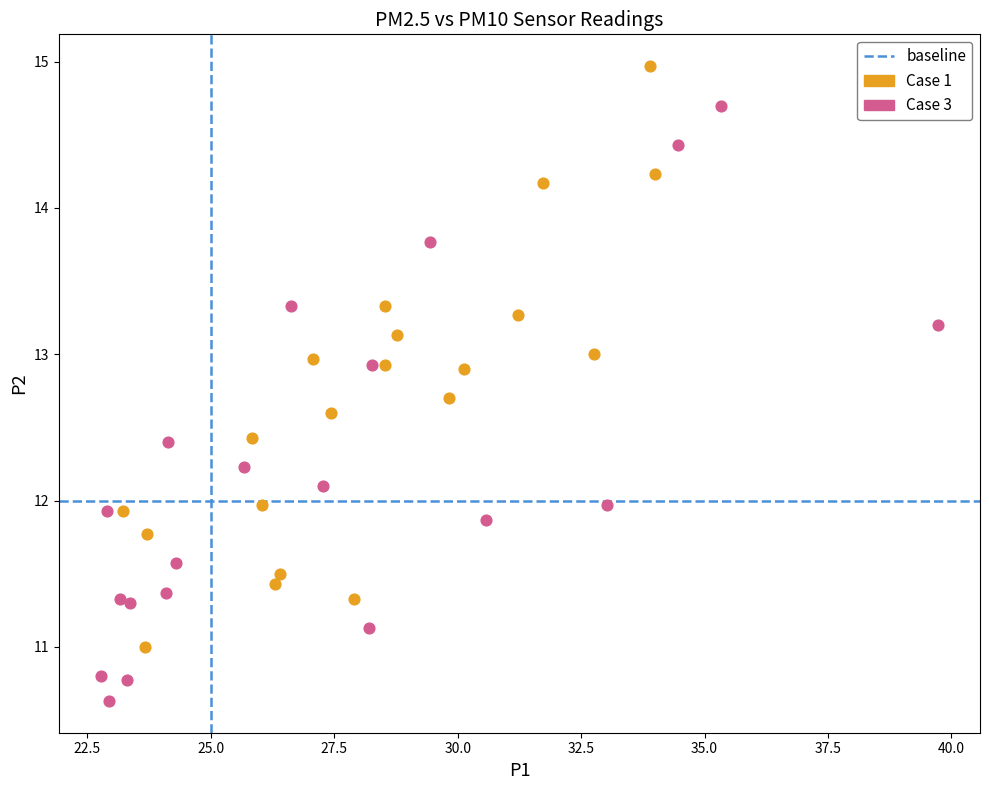

Which series reaches the maximum Y coordinate?

Case 1